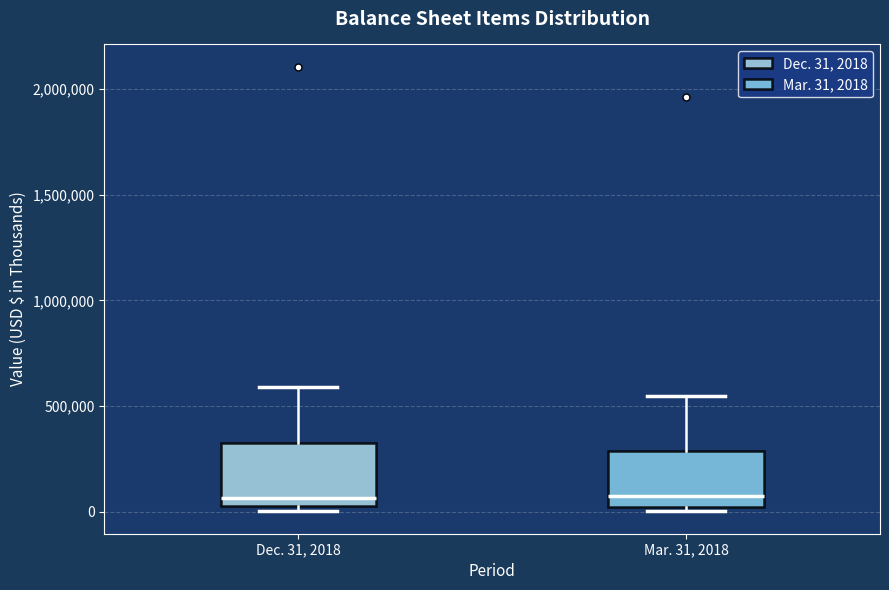

Reading left to right, transcribe this box plot: for each box, give where its median line is, the range the box spans, and where its two whiskers end, as read against the y-axis. The values are not printed on the chart, so give them approximately, as read against the axis.

Dec. 31, 2018: median 50000 (just above the box's lower edge), box 50000 to 350000, whiskers 0 to 600000
Mar. 31, 2018: median 50000, box 0 to 300000, whiskers 0 (just below the box's lower edge) to 550000